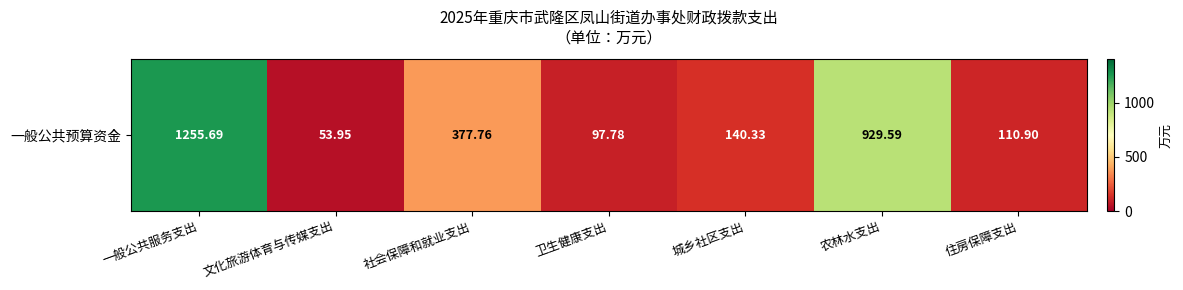

What is the sum of the values at 城乡社区支出 and 农林水支出?

1069.9